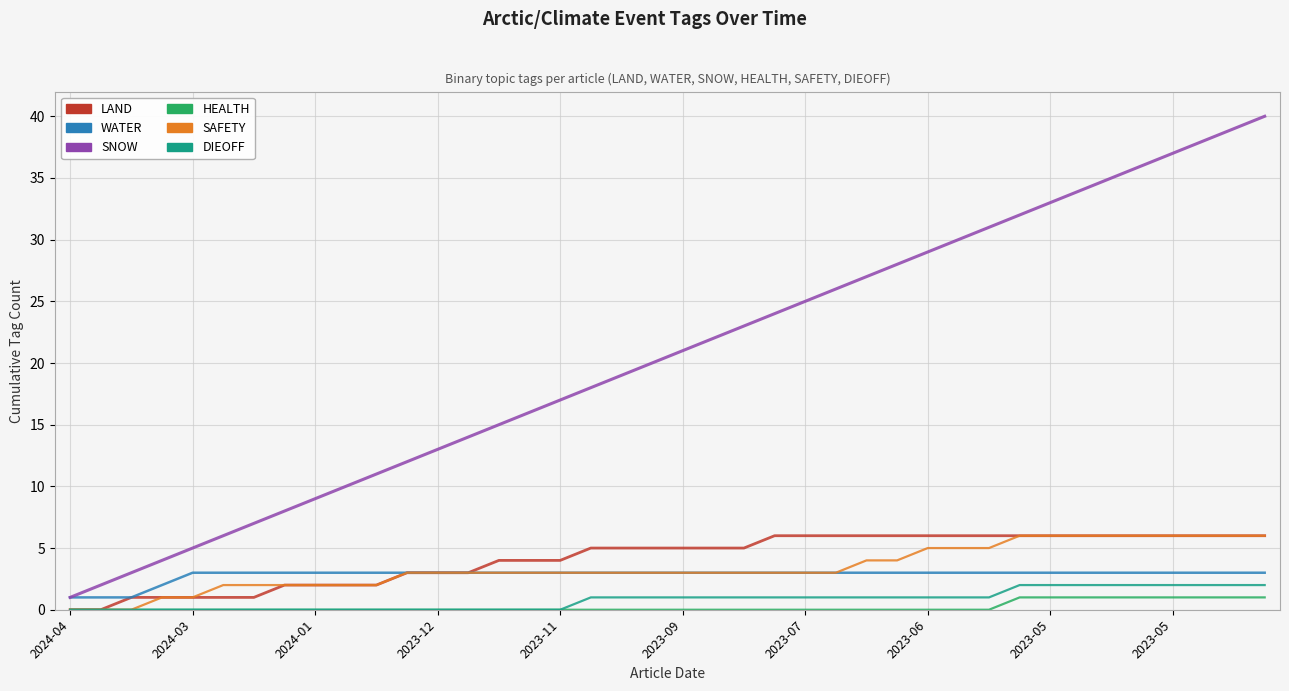

Which series has the largest total across all categories?

SNOW